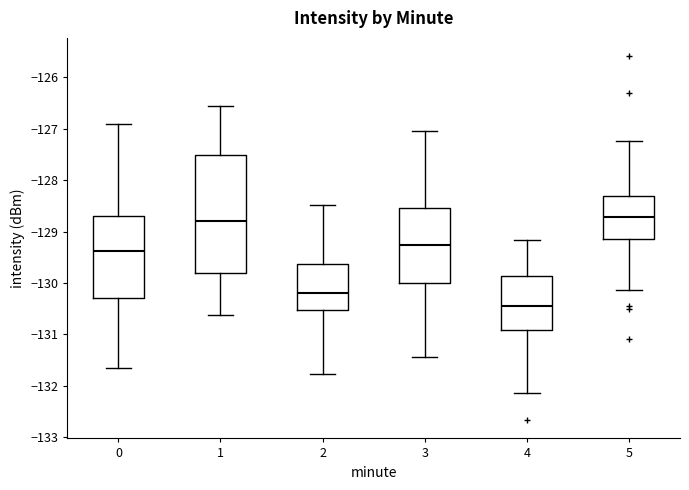

Comparing the boxes themselves (not the whiskers), which one is the tallest?

1